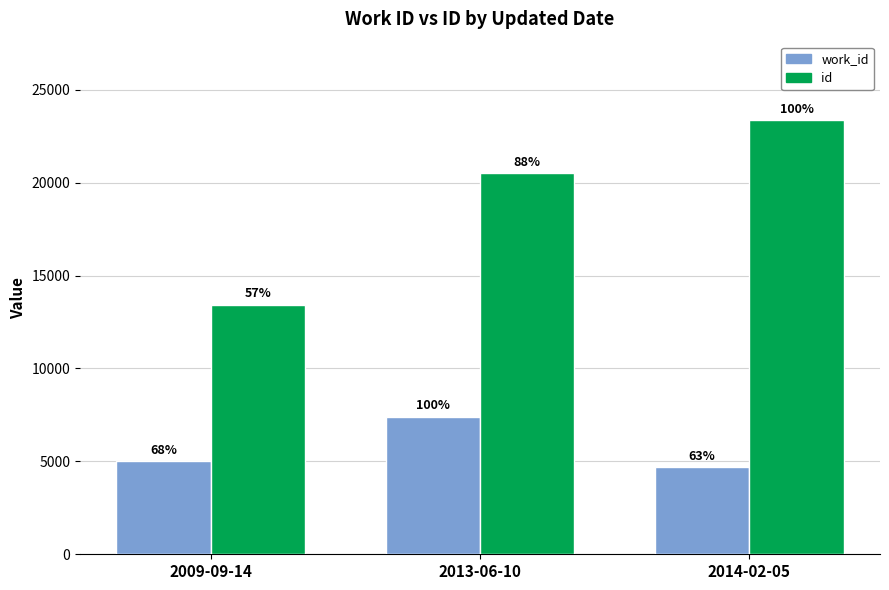

What is the label of the 3rd bar from the right?

2009-09-14